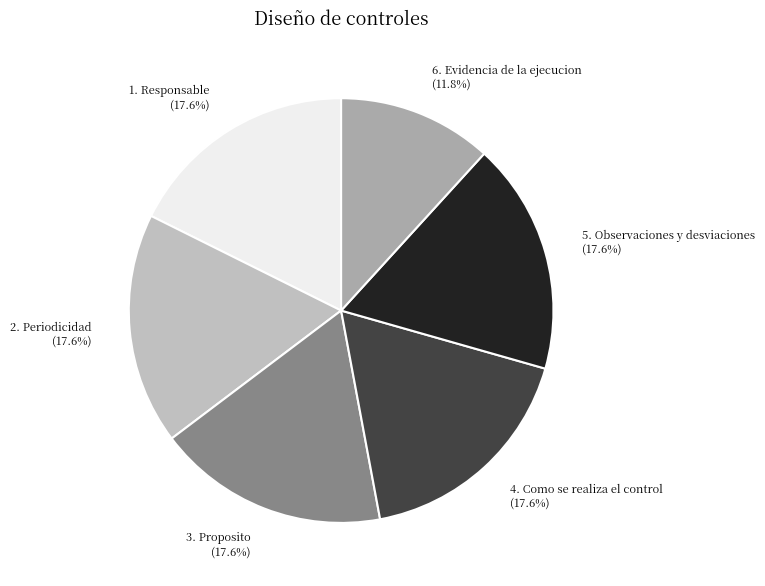

To the nearest percent, what percentage of the pie is 4. Como se realiza el control?

18%